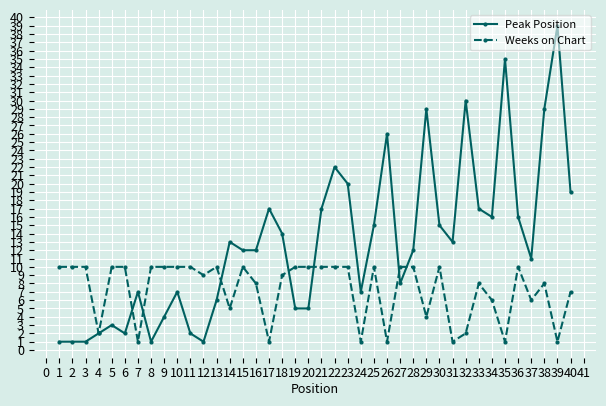

Which category has the highest value across all series?

39